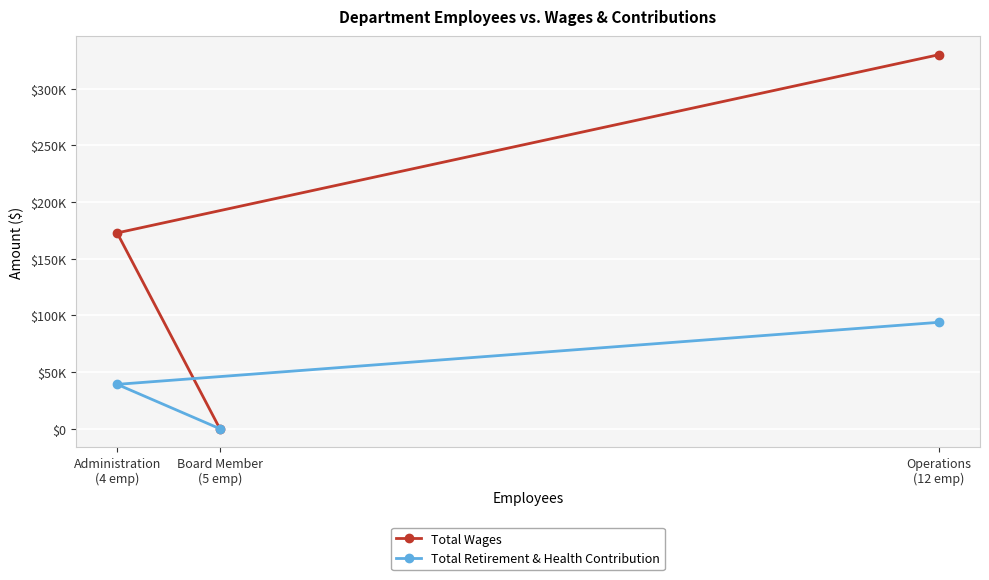

How many data points in Total Retirement & Health Contribution are above 39163?

1